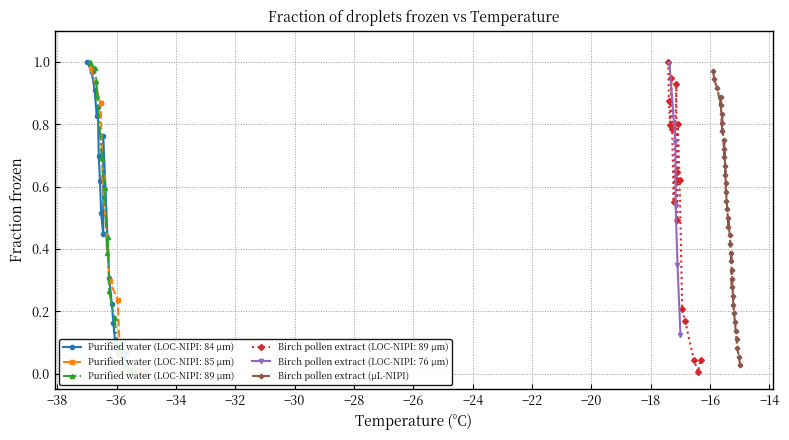

What is the value of the 1st point from the left?

1.0